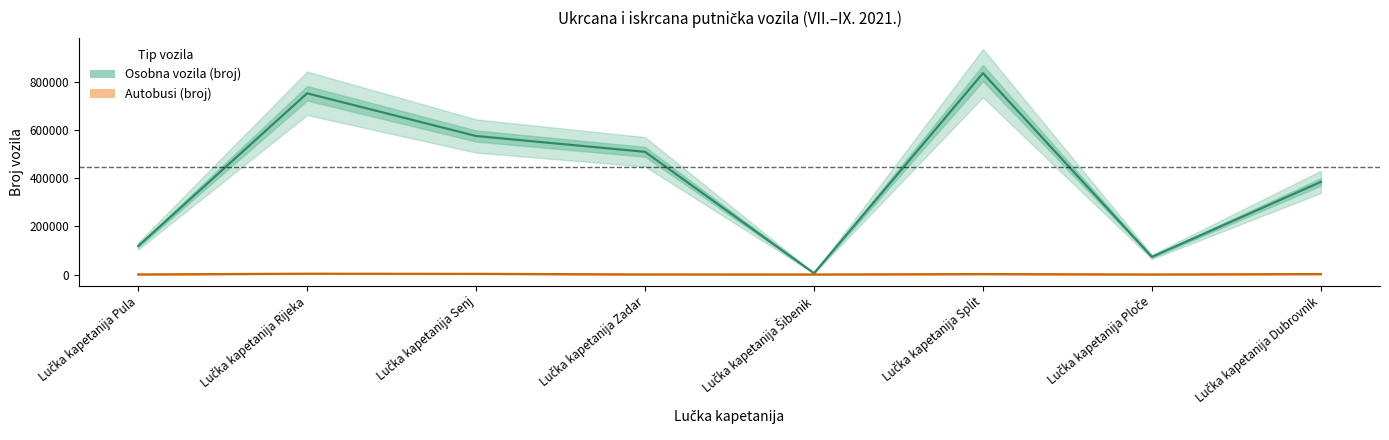

Which category has the highest value in the Autobusi (broj) series?

Lučka kapetanija Rijeka